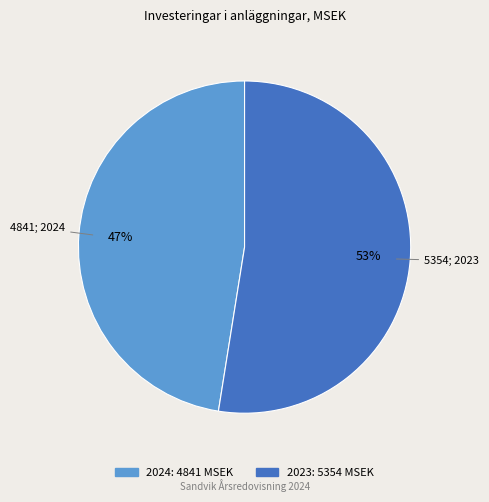

Count the number of slices in the pie.

2